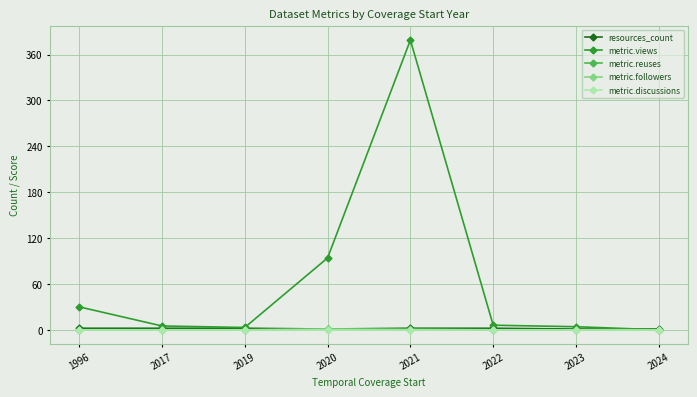

What is the value of the metric.views point at the 2nd from the left?

5